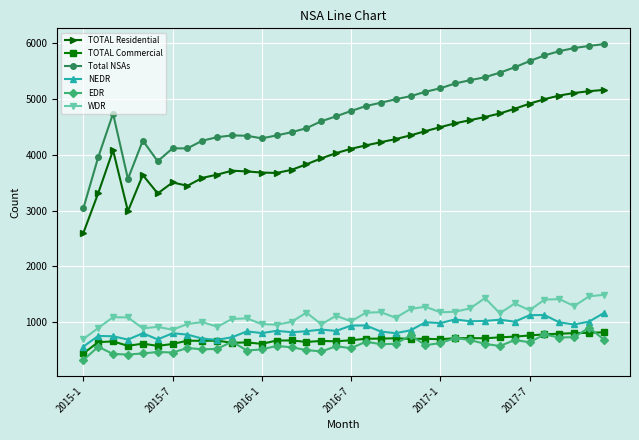

True or false: Total NSAs and NEDR cross at least once.

False